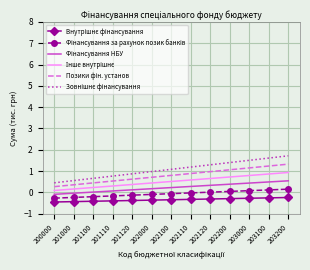

What is the minimum value shown in the chart?

-0.4